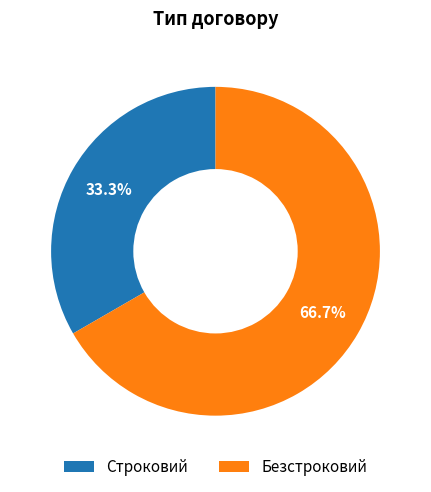

Is it true that Строковий is 33% of the pie?

True